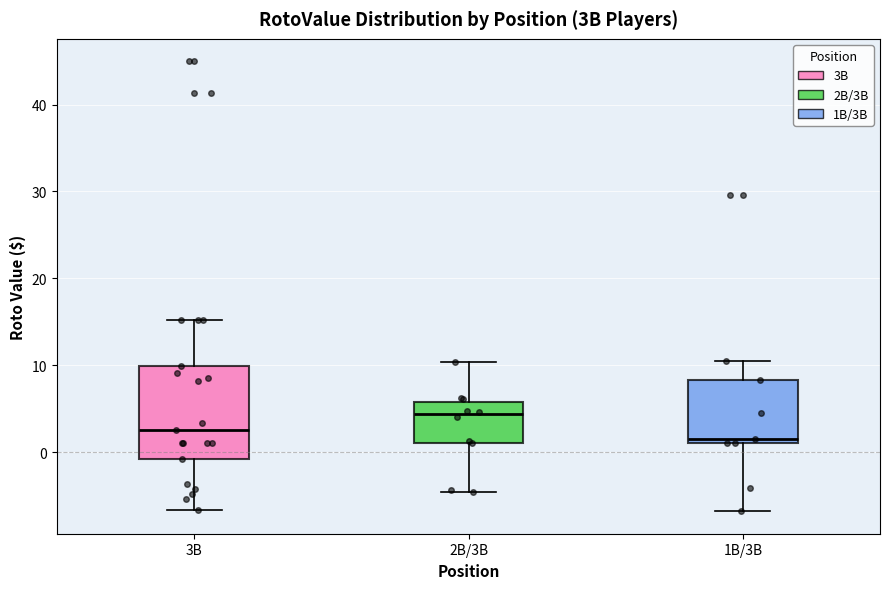

Which box's median line is the highest?

2B/3B